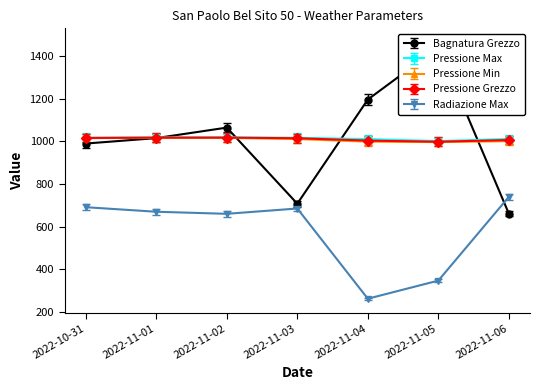

True or false: Pressione Min and Radiazione Max intersect in this chart.

False